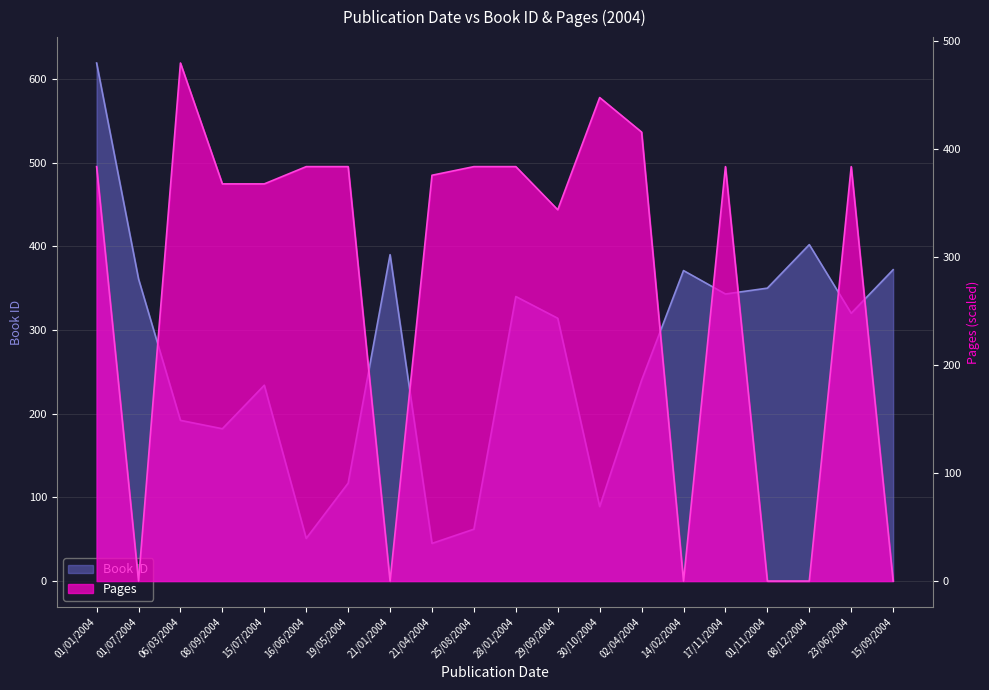

Which series has the largest range (max minus min)?

Book ID